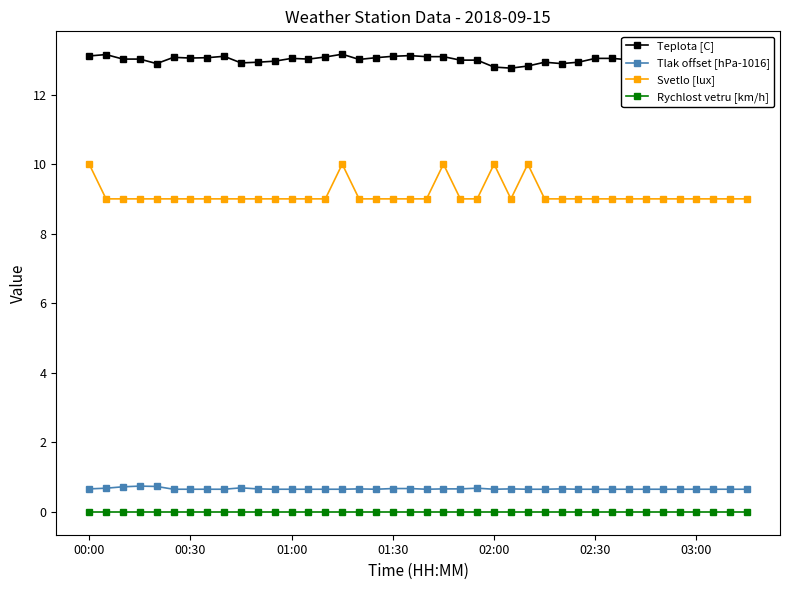

True or false: Tlak offset [hPa-1016] and Rychlost vetru [km/h] cross at least once.

False